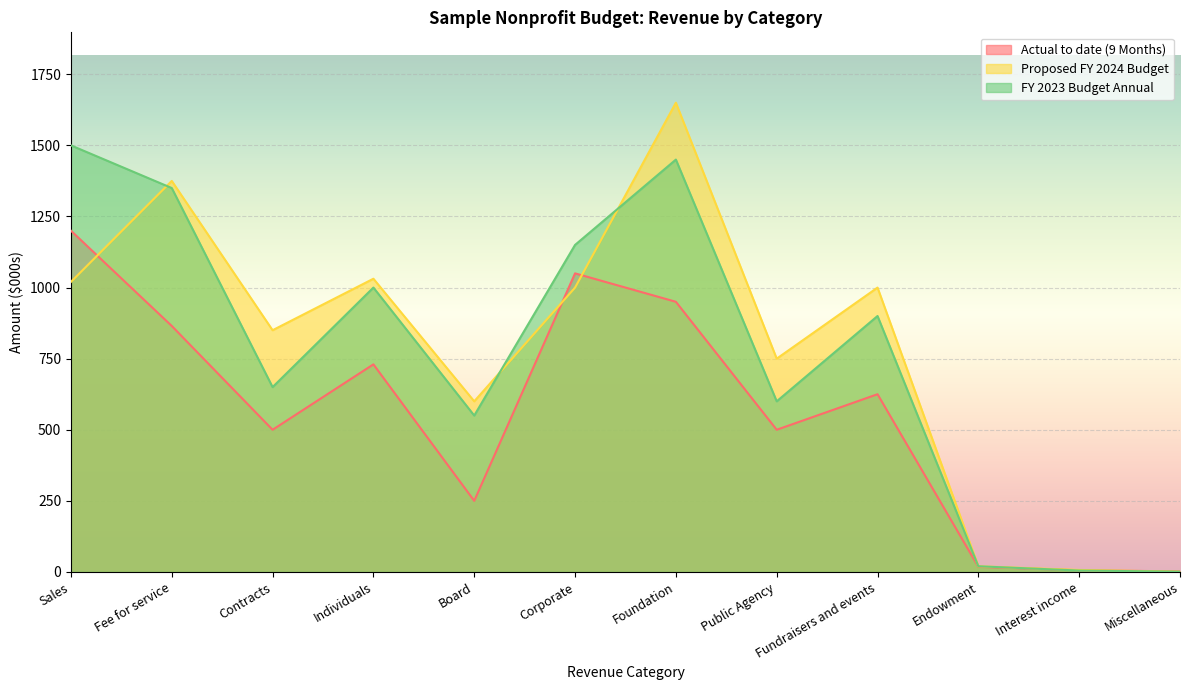

How many times do Proposed FY 2024 Budget and Actual to date (9 Months) cross each other?

4